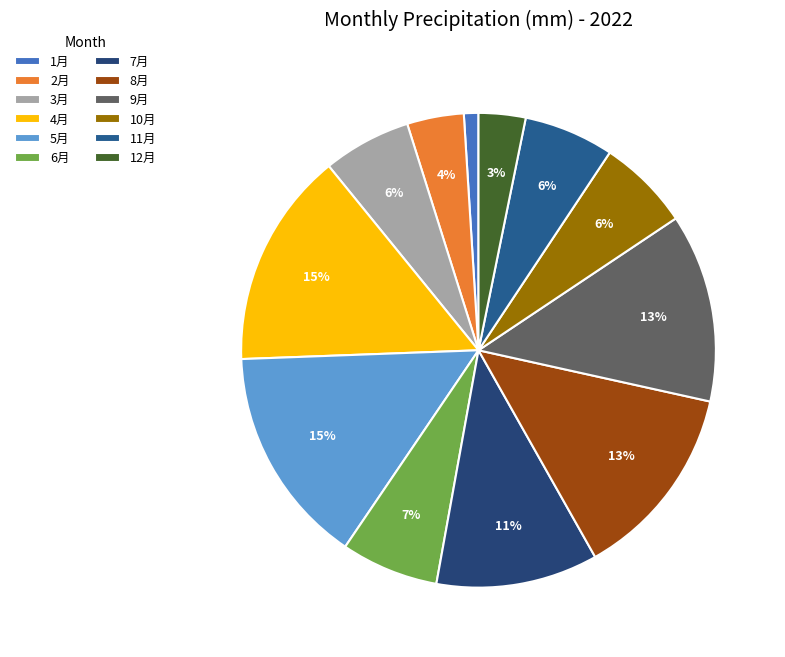

To the nearest percent, what is the difference between the largest and smallest slice percentages?

14%